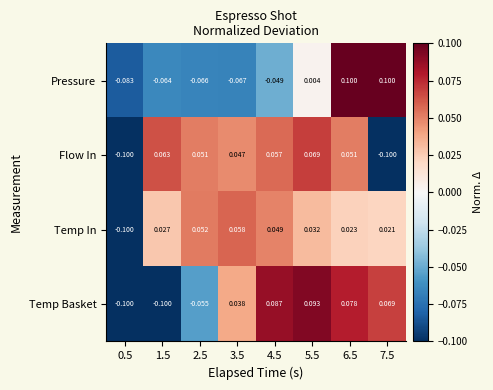

At how many categories does at least one series exceed 0?

7